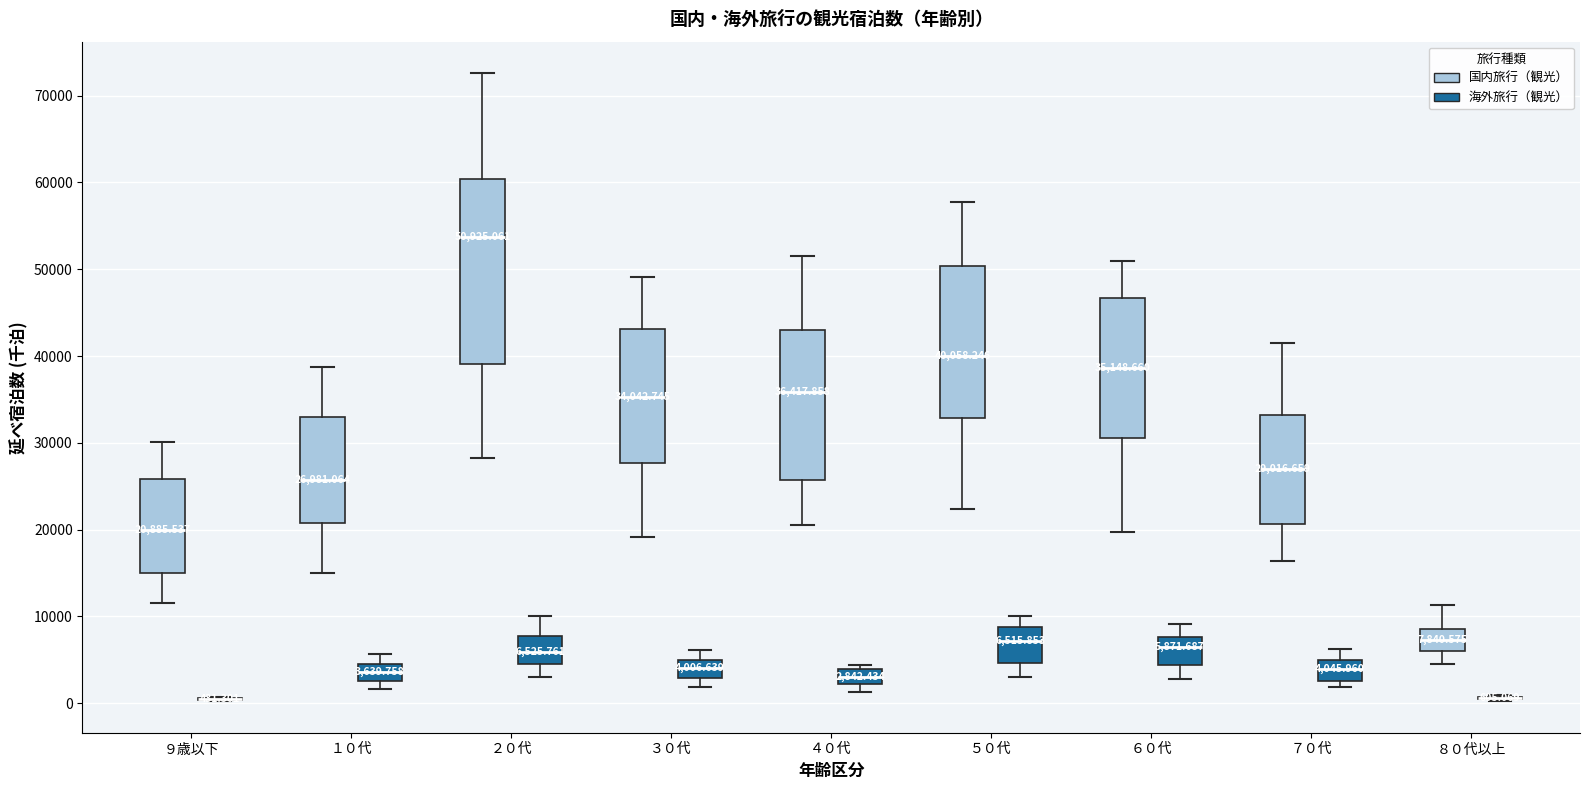

Which box is the tallest, from its lower edge to its upper edge?

２０代 (国内旅行（観光）)